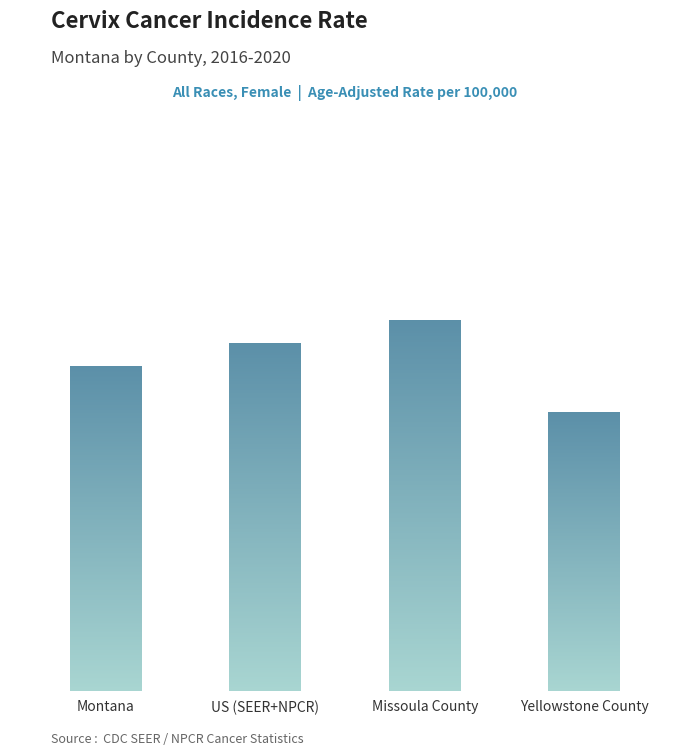

Reading right to left, what are all the values shown in this chart?

6.0	8.0	7.5	7.0